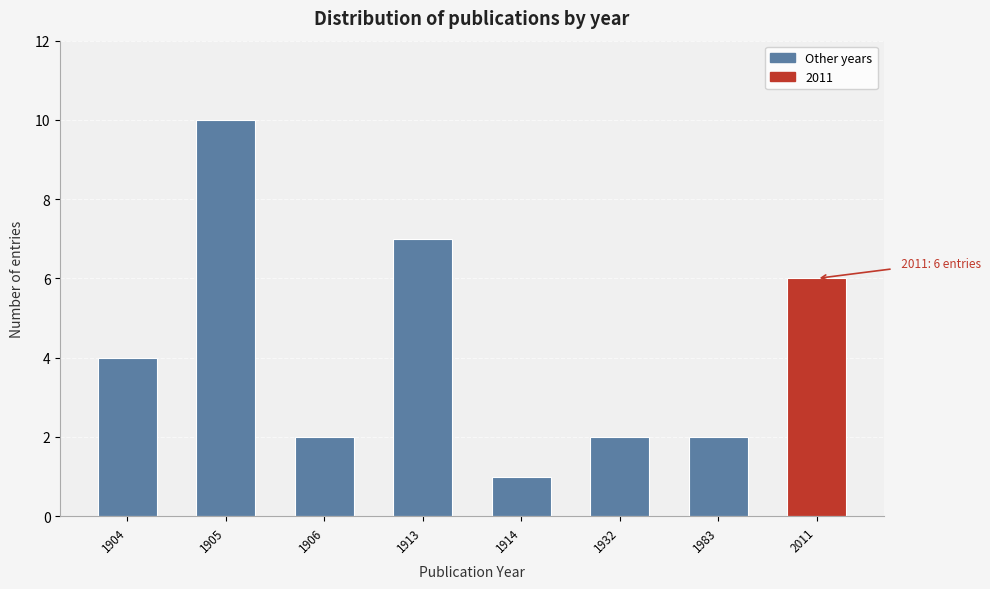

Reading left to right, extract all data points from this chart.

4	10	2	7	1	2	2	6